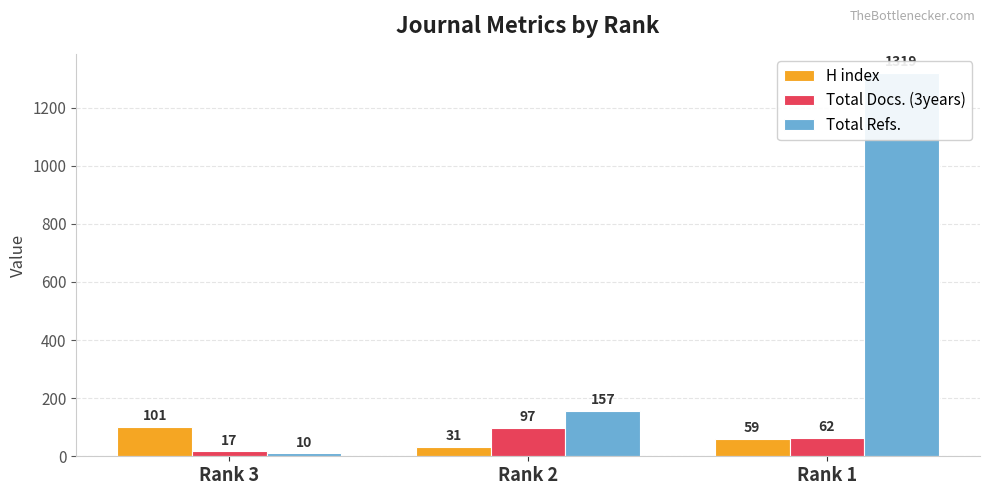

Reading left to right, transcribe all the data shown in this chart.

H index: Rank 3=101	Rank 2=31	Rank 1=59
Total Docs. (3years): Rank 3=17	Rank 2=97	Rank 1=62
Total Refs.: Rank 3=10	Rank 2=157	Rank 1=1319